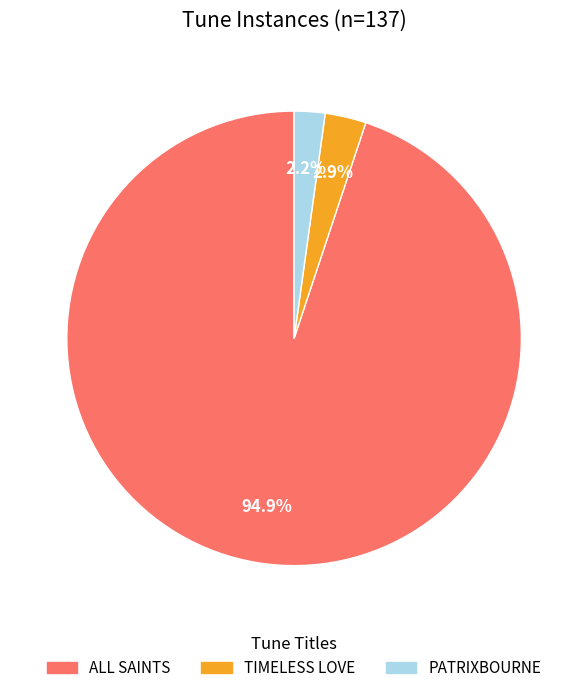

How many segments does this pie chart have?

3